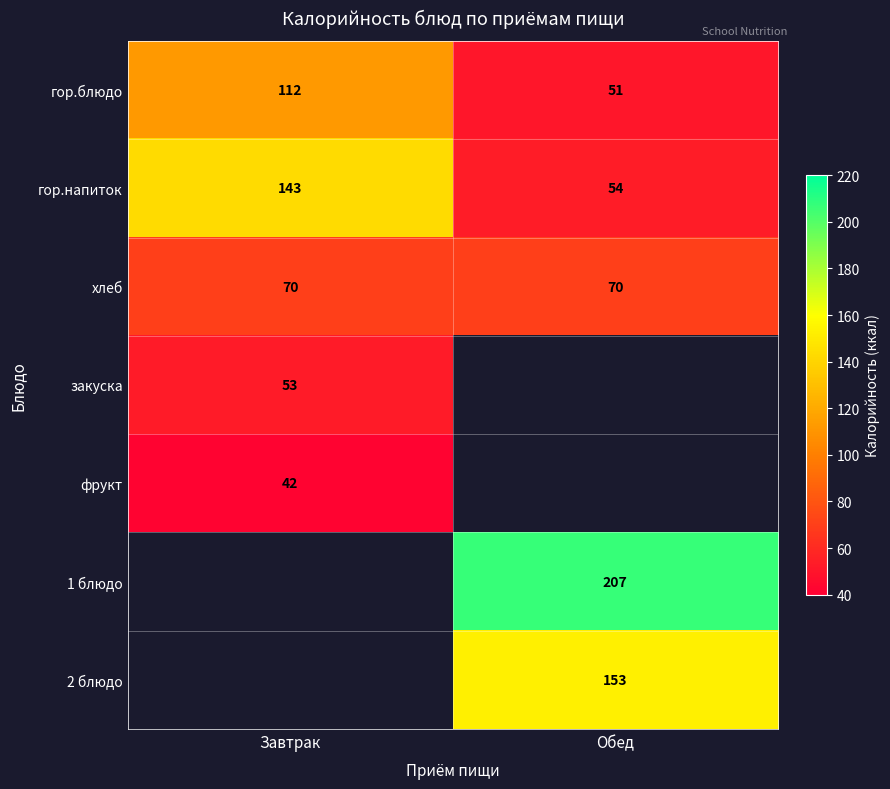

Which label corresponds to the largest value in the chart?

Обед